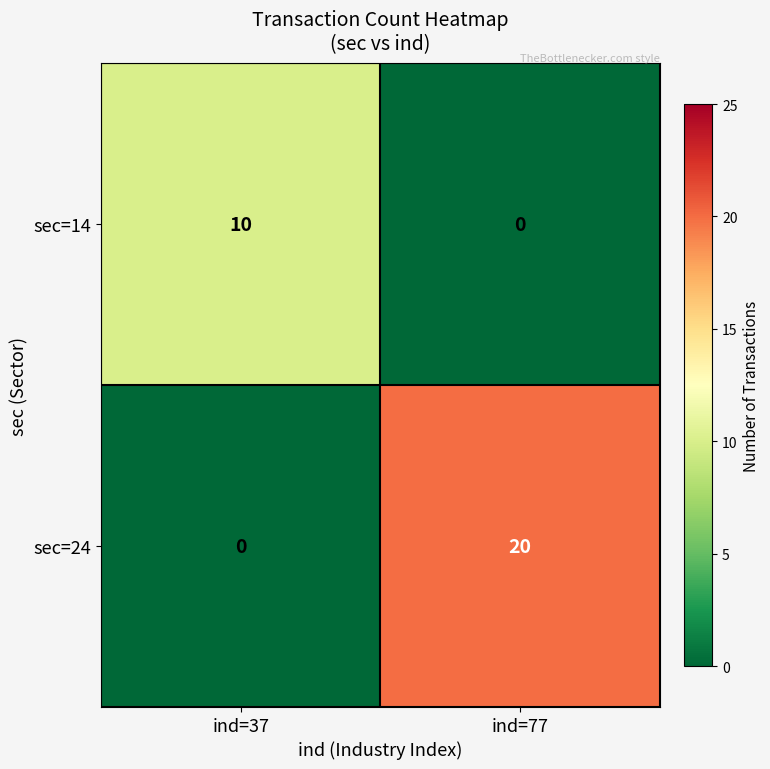

The sec=14 series shows 0 at ind=77. True or false?

True